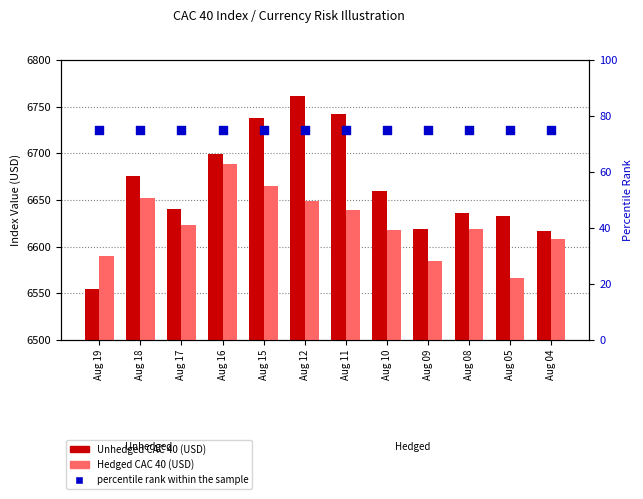

Which series contains the highest Y value?

Unhedged CAC 40 (USD)